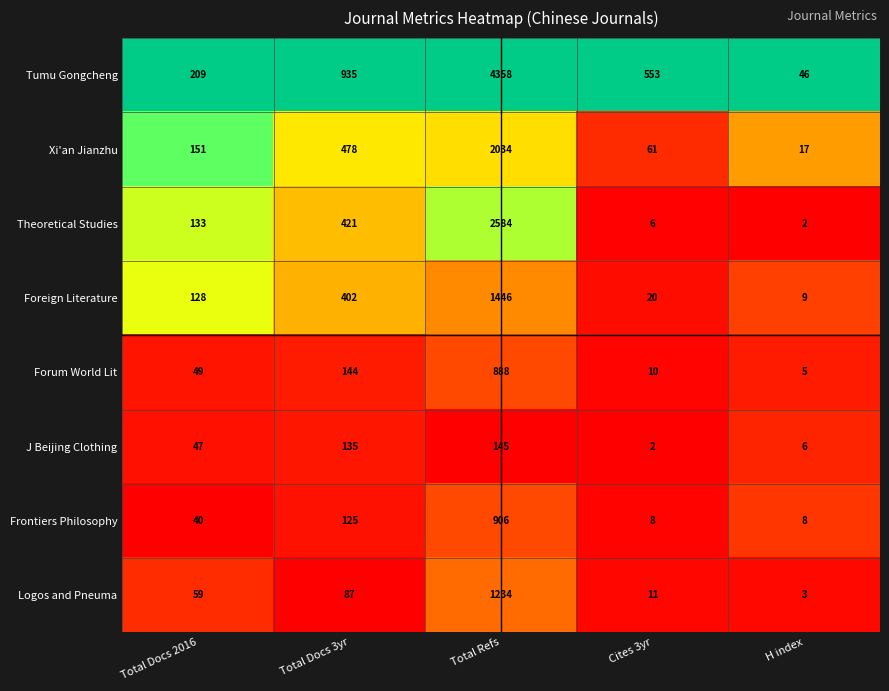

What is the total value across all series at Total Docs 3yr?

2727